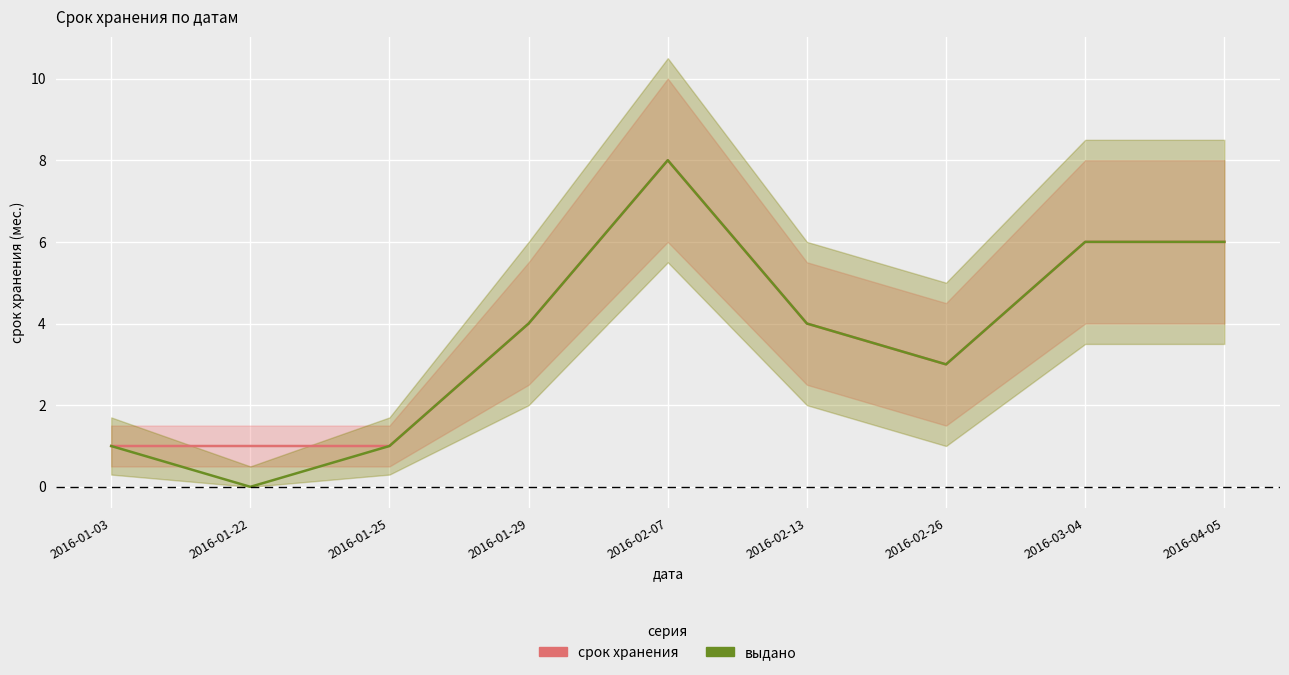

The срок хранения series shows 4 at 2016-03-04. True or false?

False